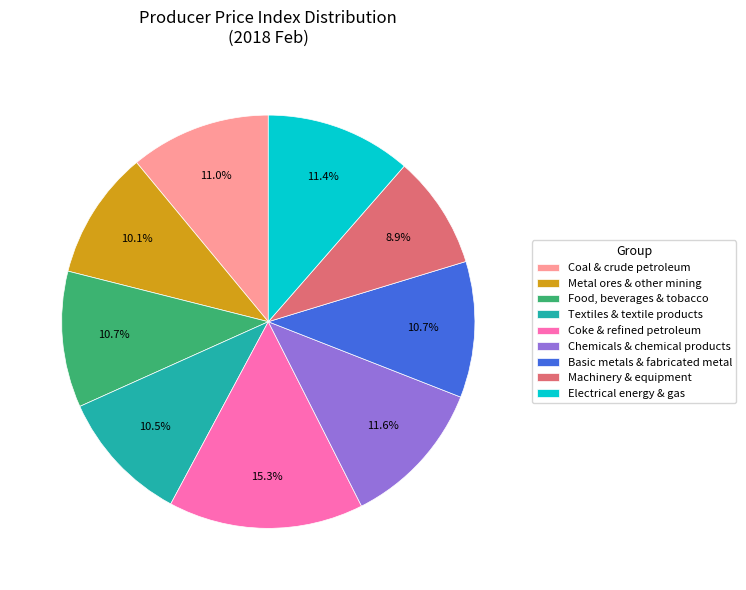

Combined, what portion of the pie is Metal ores & other mining and Chemicals & chemical products?

21.7%